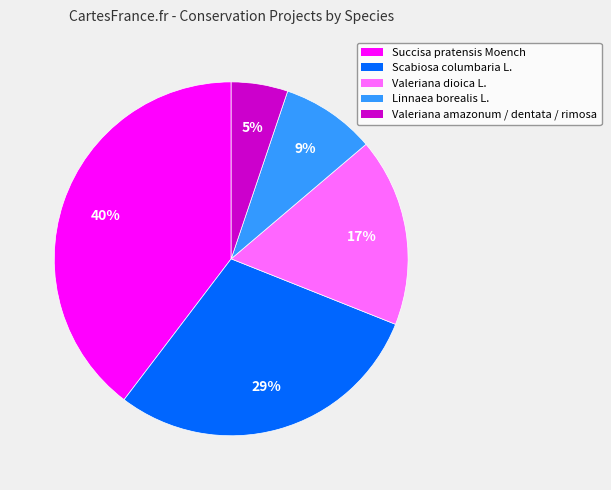

Count the number of slices in the pie.

5